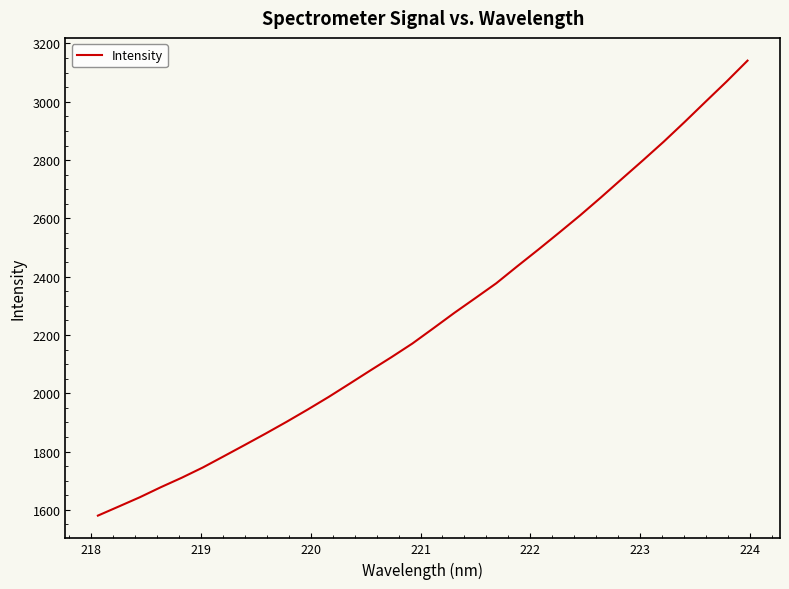

What is the difference between the maximum and minimum values?

1560.7